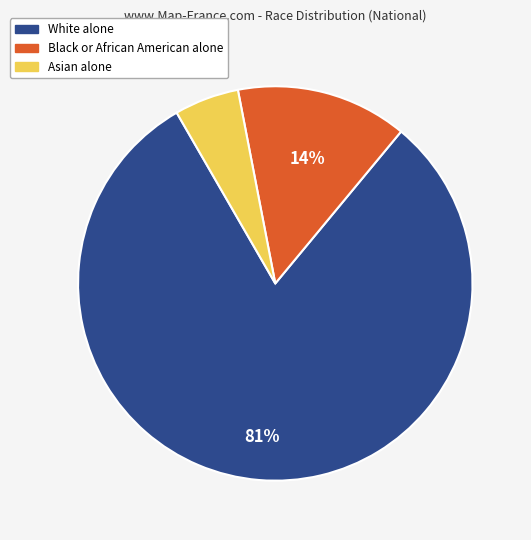

True or false: White alone accounts for 69% of the total.

False